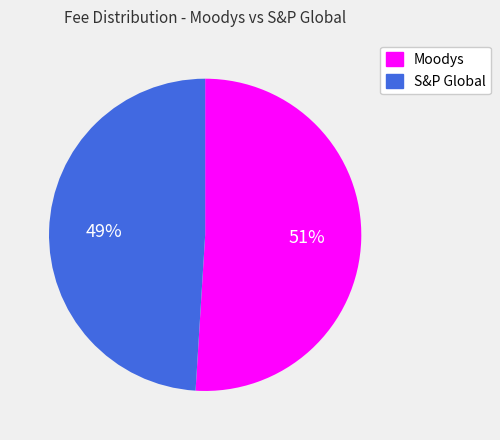

What is the largest slice in the pie chart?

Moodys